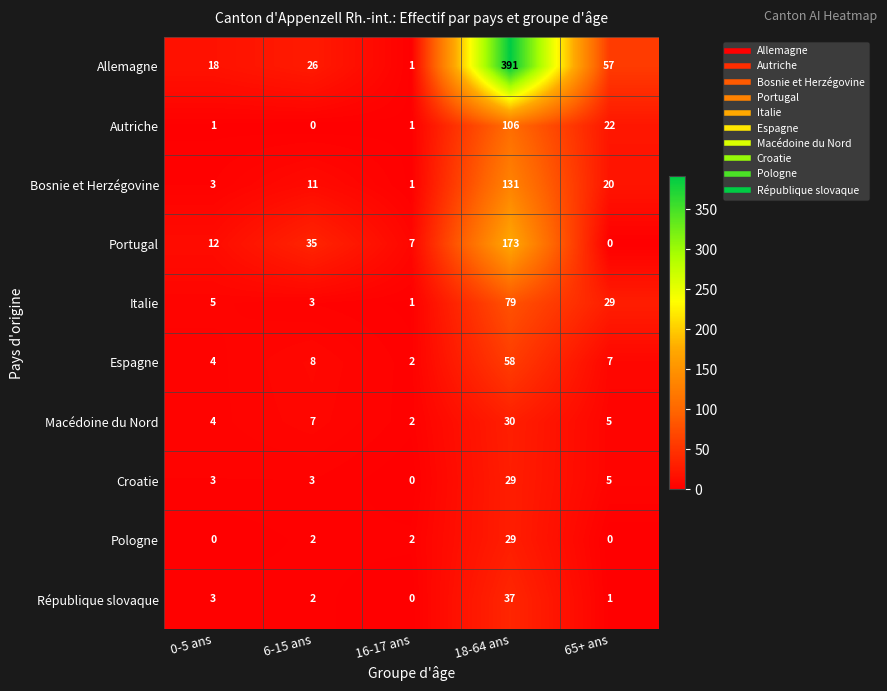

List the labels in order of Portugal value, largest first.

18-64 ans, 6-15 ans, 0-5 ans, 16-17 ans, 65+ ans